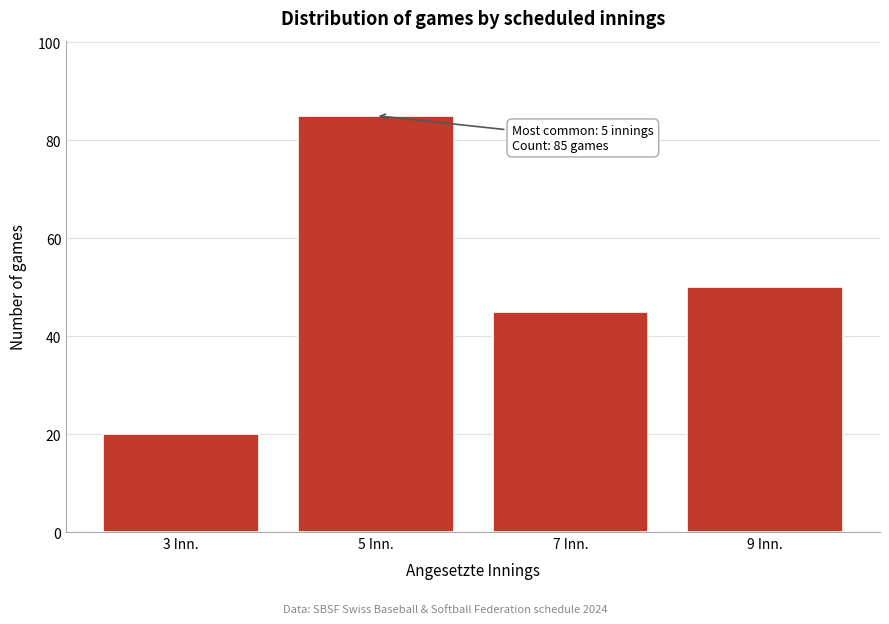

Reading right to left, transcribe all the data shown in this chart.

9 Inn.=50	7 Inn.=45	5 Inn.=85	3 Inn.=20